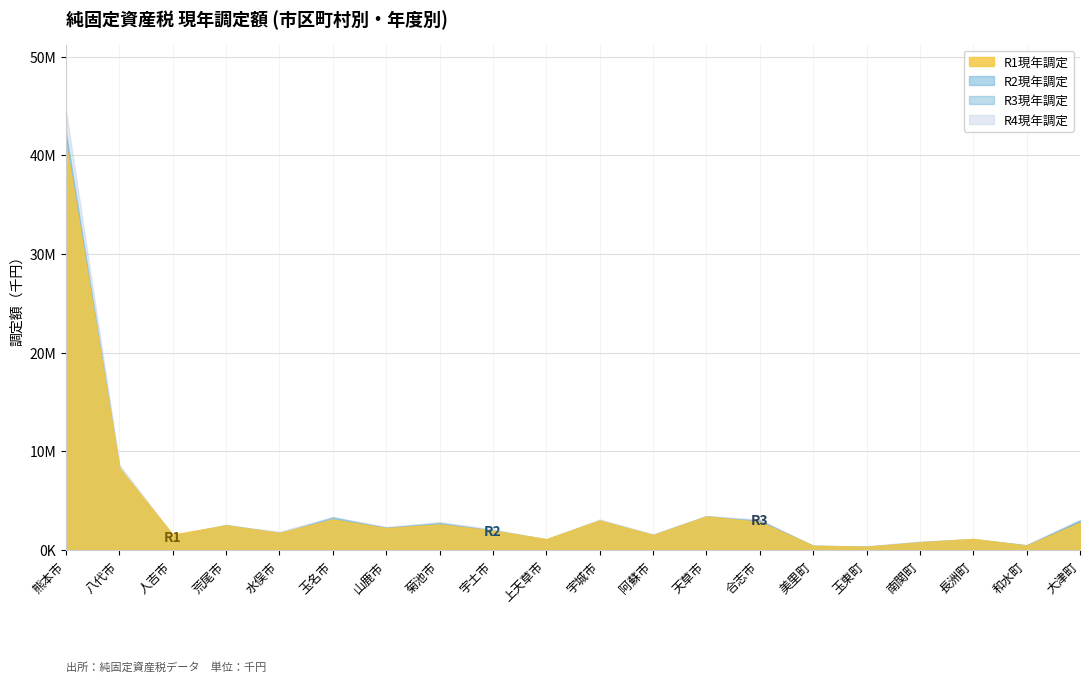

The R4現年調定 series shows 3084311 at 合志市. True or false?

True